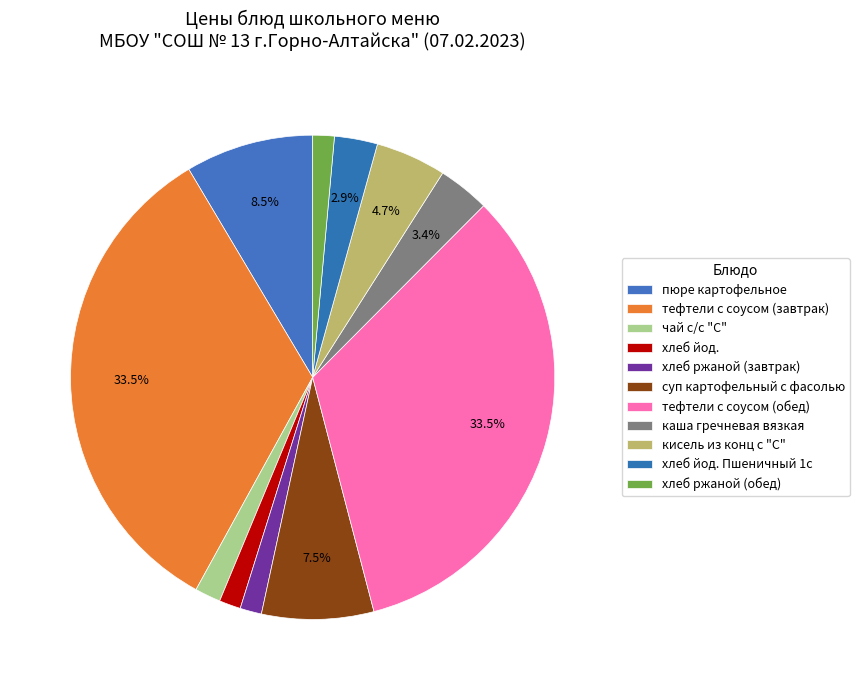

Which slice is the largest?

тефтели с соусом (завтрак)